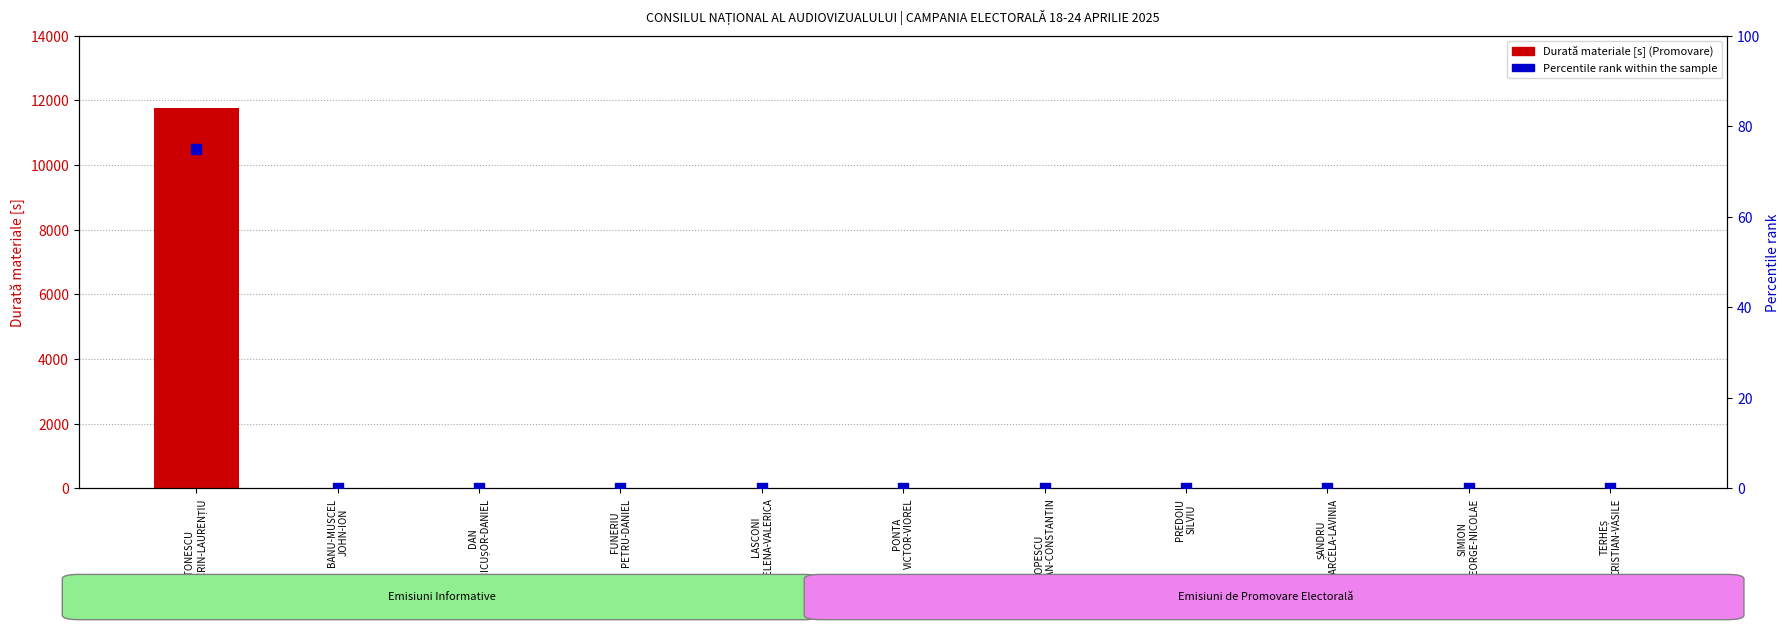

Is the value of Percentile rank within the sample at TERHEȘ
CRISTIAN-VASILE greater than the value of Durată materiale [s] (Promovare) at LASCONI
ELENA-VALERICA?

No